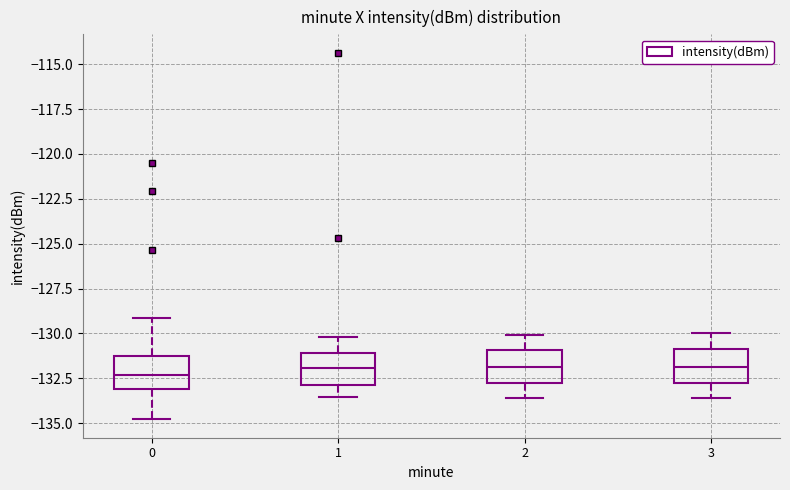

Reading left to right, transcribe this box plot: for each box, give where its median line is, the range the box spans, and where its two whiskers end, as read against the y-axis. The values are not printed on the chart, so give them approximately, as read against the axis.

0: median -132.5, box -133.0 to -131.5, whiskers -135.0 to -129.0
1: median -132.0, box -133.0 to -131.0, whiskers -133.5 to -130.0
2: median -132.0, box -133.0 to -131.0, whiskers -133.5 to -130.0
3: median -132.0, box -132.5 to -131.0, whiskers -133.5 to -130.0